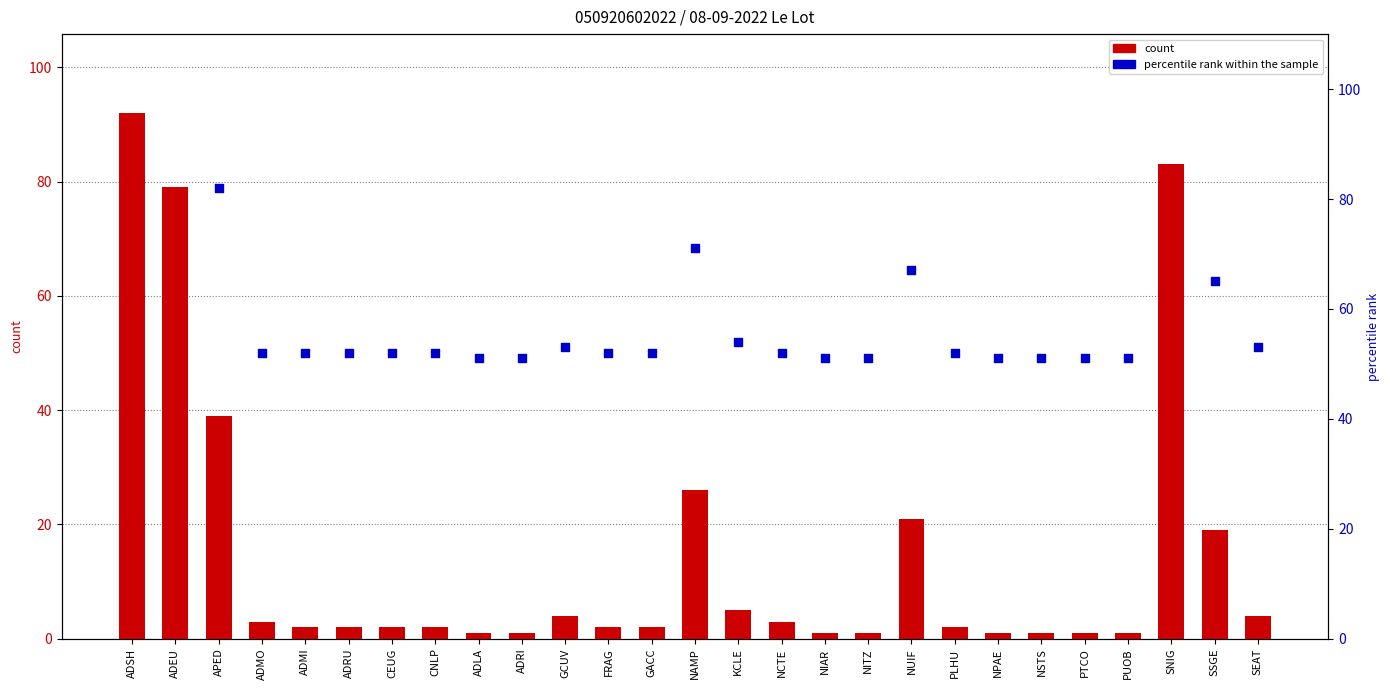

Which series has the largest total across all categories?

percentile rank within the sample